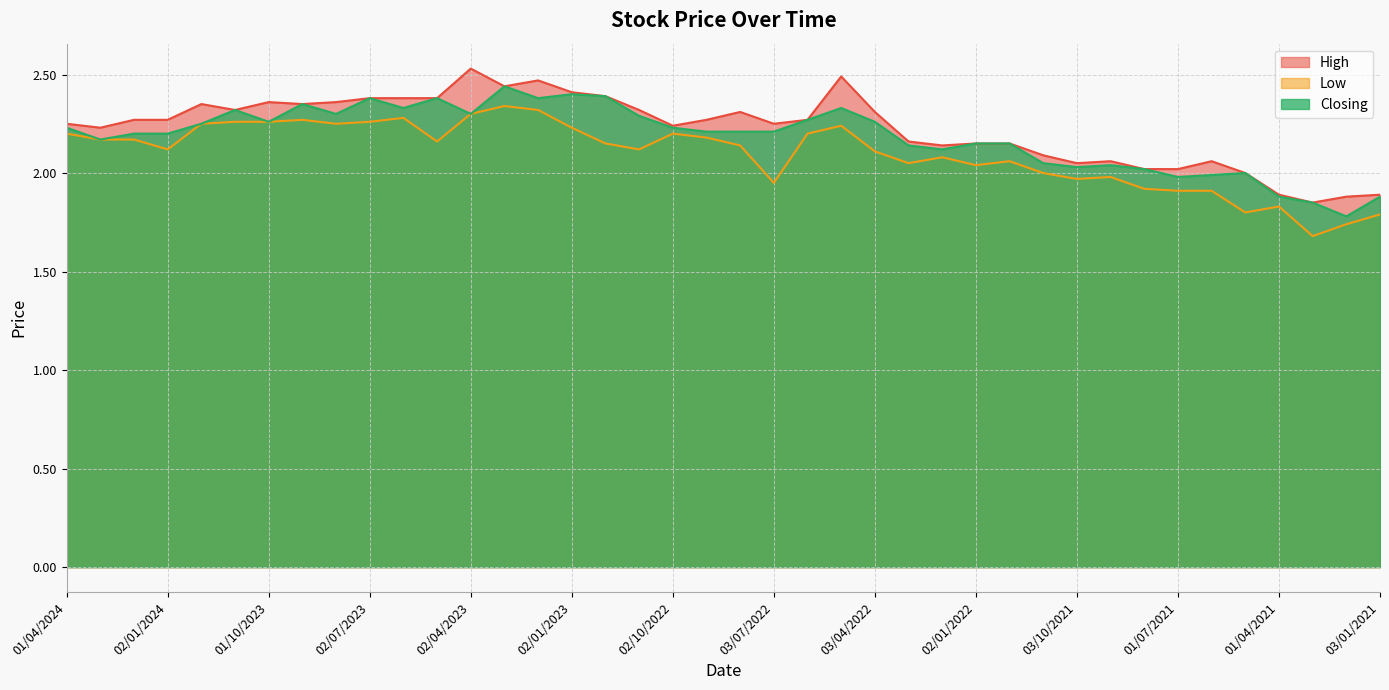

Reading left to right, what are all the values shown in this chart?

High: 2.2	2.2	2.3	2.3	2.4	2.3	2.4	2.4	2.4	2.4	2.4	2.4	2.5	2.4	2.5	2.4	2.4	2.3	2.2	2.3	2.3	2.2	2.3	2.5	2.3	2.2	2.1	2.1	2.1	2.1	2.0	2.1	2.0	2.0	2.1	2.0	1.9	1.9	1.9	1.9
Low: 2.2	2.2	2.2	2.1	2.2	2.3	2.3	2.3	2.2	2.3	2.3	2.2	2.3	2.3	2.3	2.2	2.1	2.1	2.2	2.2	2.1	1.9	2.2	2.2	2.1	2.0	2.1	2.0	2.1	2.0	2.0	2.0	1.9	1.9	1.9	1.8	1.8	1.7	1.7	1.8
Closing: 2.2	2.2	2.2	2.2	2.2	2.3	2.3	2.4	2.3	2.4	2.3	2.4	2.3	2.4	2.4	2.4	2.4	2.3	2.2	2.2	2.2	2.2	2.3	2.3	2.3	2.1	2.1	2.1	2.1	2.0	2.0	2.0	2.0	2.0	2.0	2.0	1.9	1.9	1.8	1.9